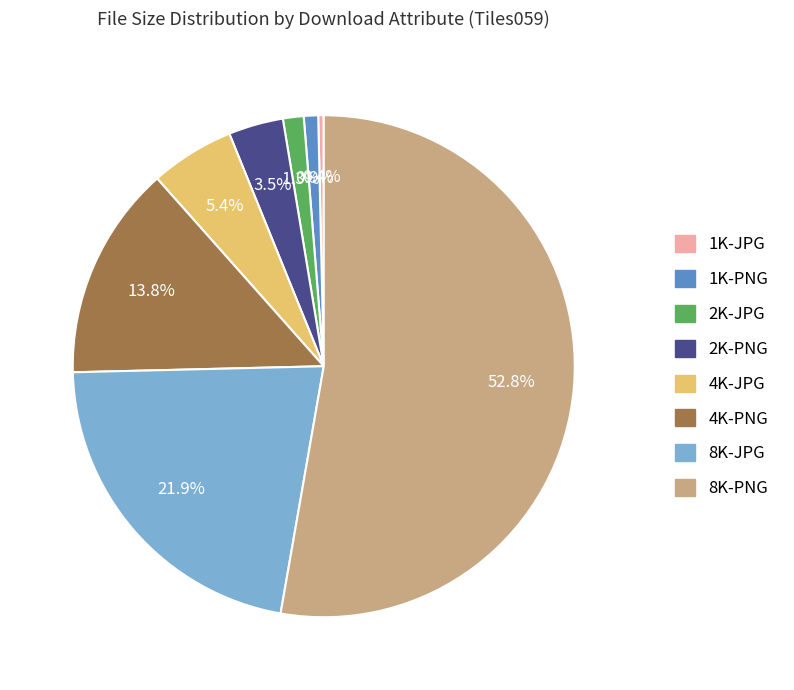

How many slices are in this pie chart?

8